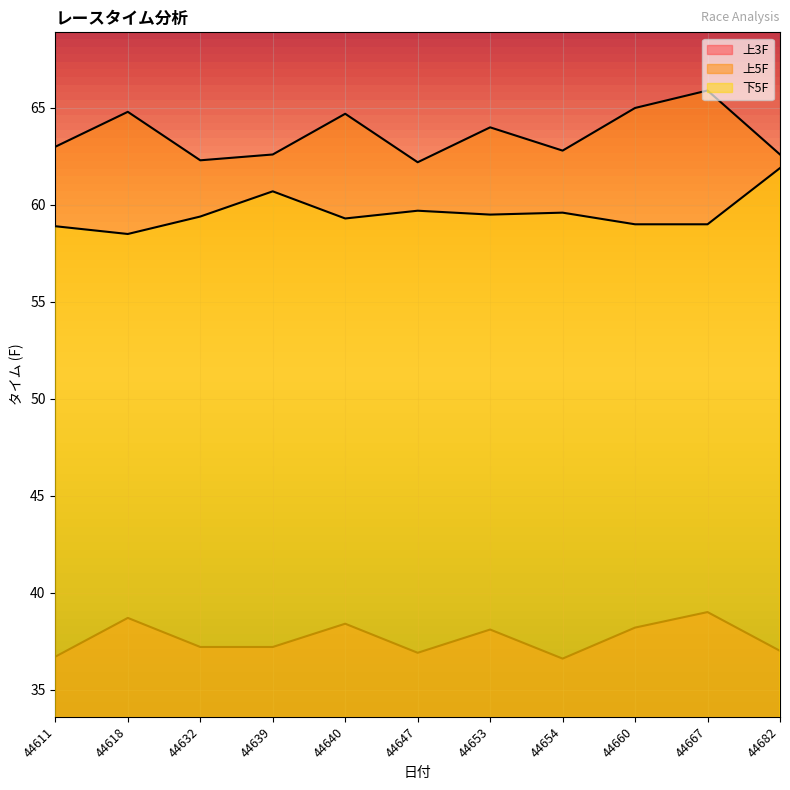

How many lines are shown in the chart?

3